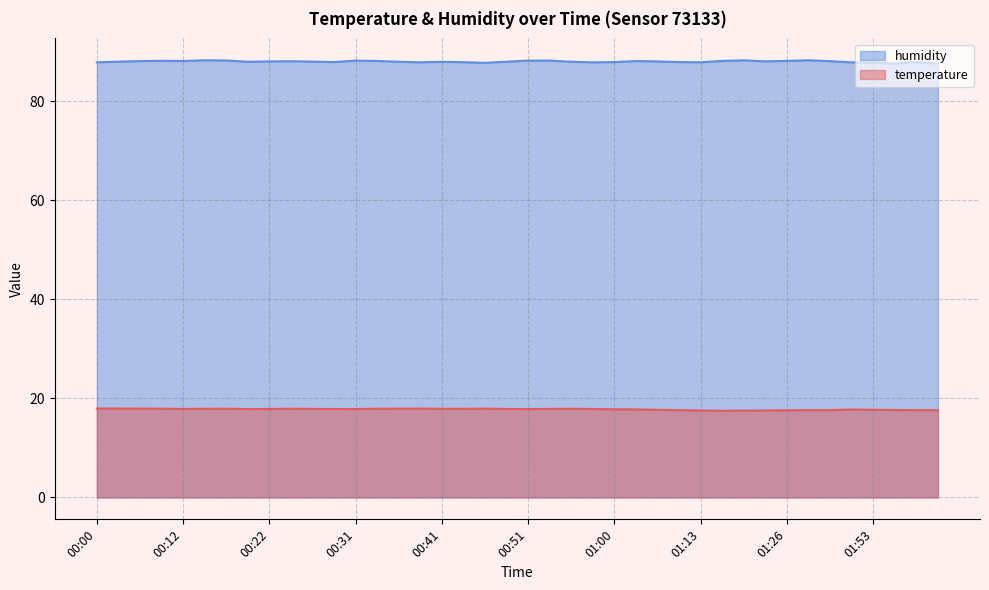

What is the minimum value for temperature?

17.5